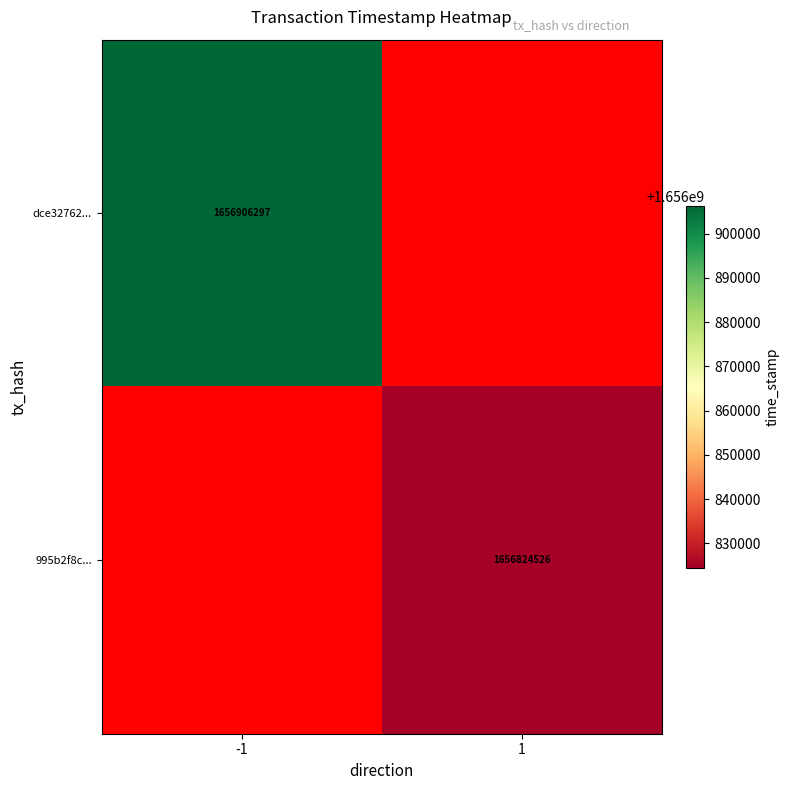

Is it true that 995b2f8c... equals 1656824526 at 1?

True